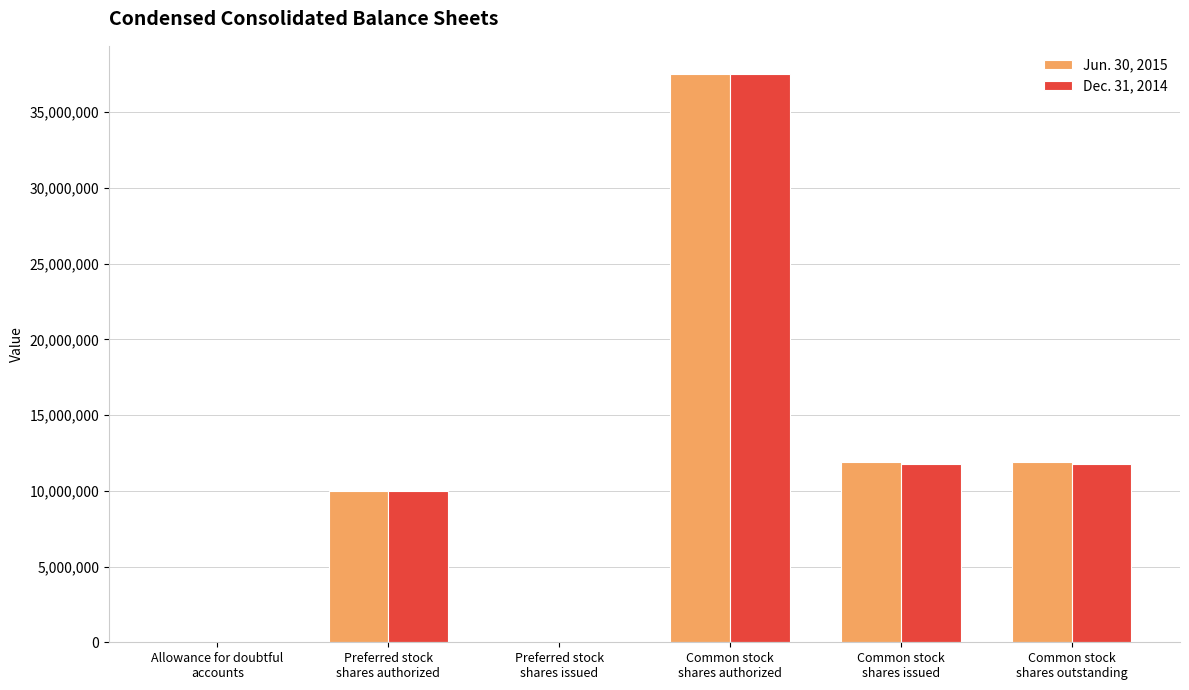

Is the value of Jun. 30, 2015 at Allowance for doubtful
accounts greater than the value of Dec. 31, 2014 at Common stock
shares authorized?

No